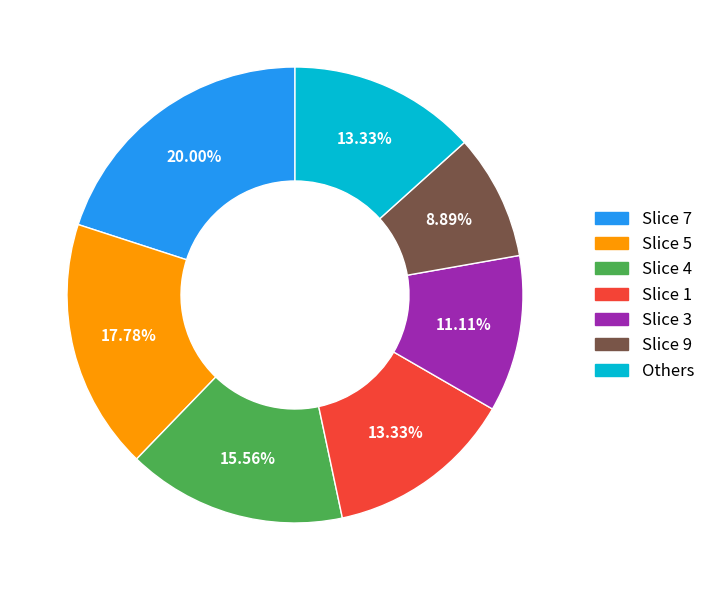

Is there any slice that represents more than half of the pie?

No